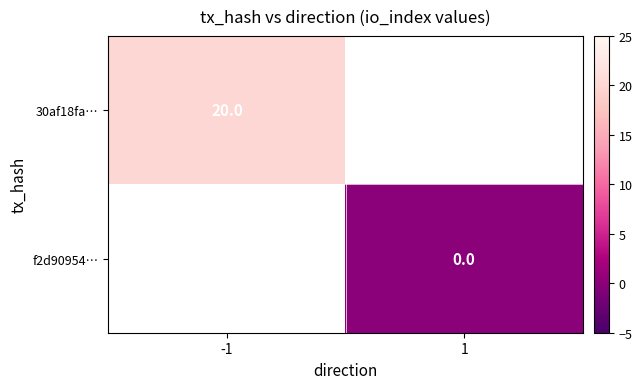

True or false: 30af18fa… has a value of 20 at -1.

True